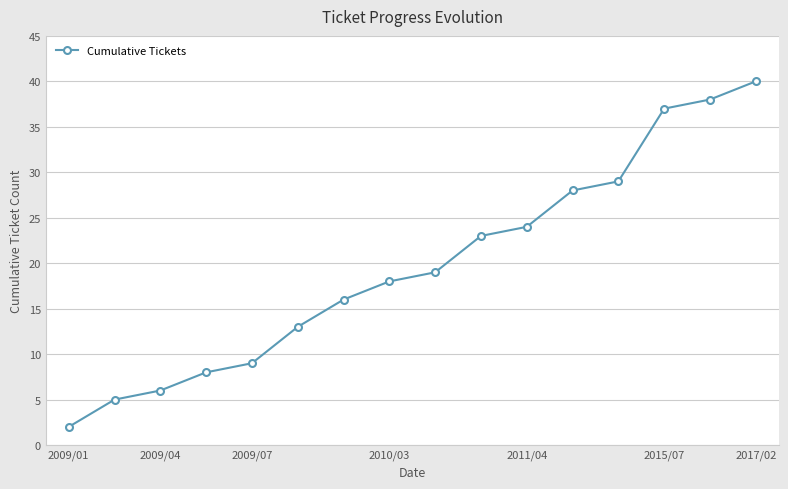

What is the value of the 14th point from the left?

37